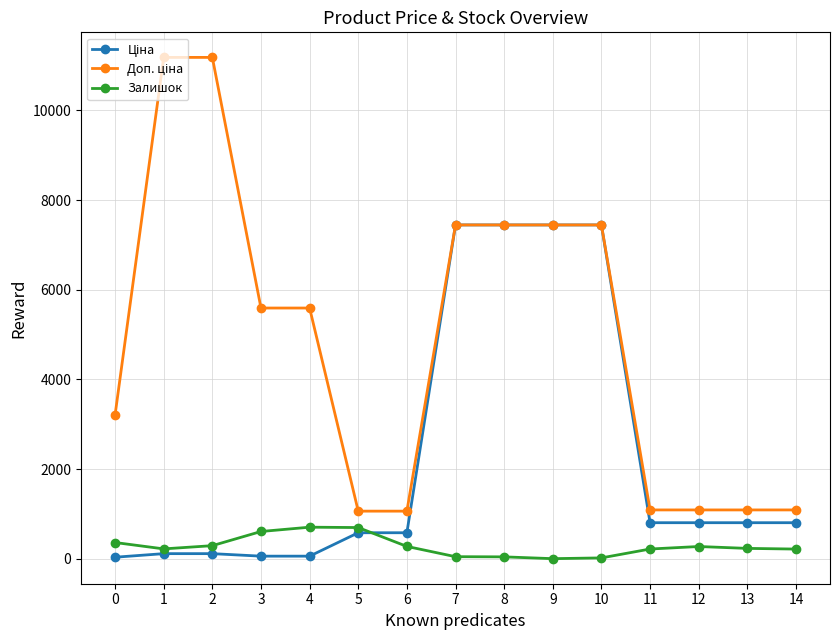

What is the value of the Залишок point at the 13th from the left?

271.0